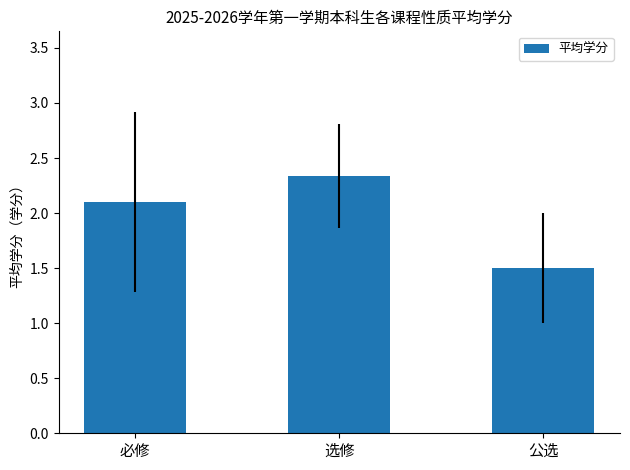

Count the number of values greater than 2.

2